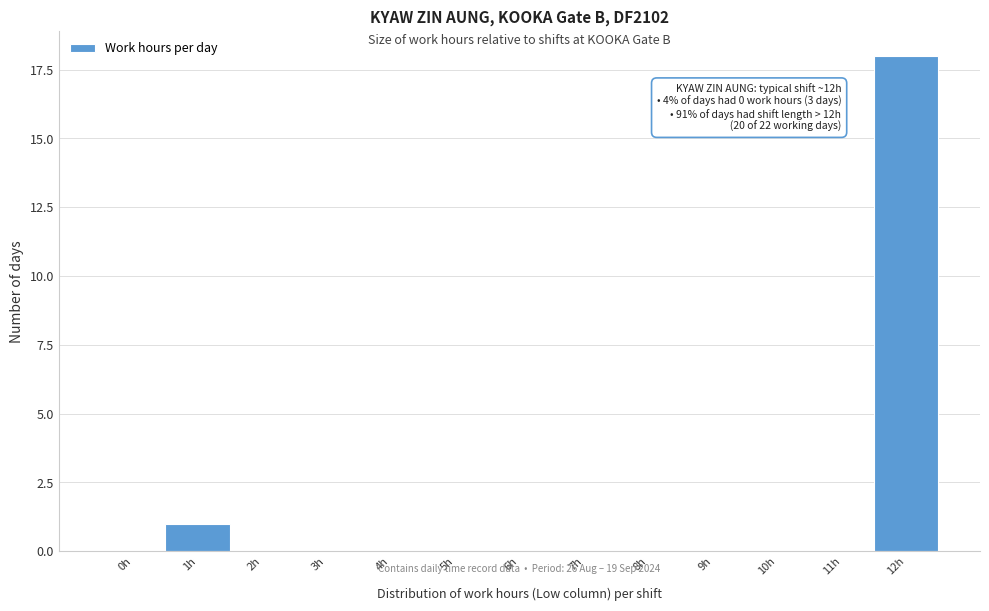

Reading left to right, list all the values displayed in this chart.

0h=0	1h=1	2h=0	3h=0	4h=0	5h=0	6h=0	7h=0	8h=0	9h=0	10h=0	11h=0	12h=18